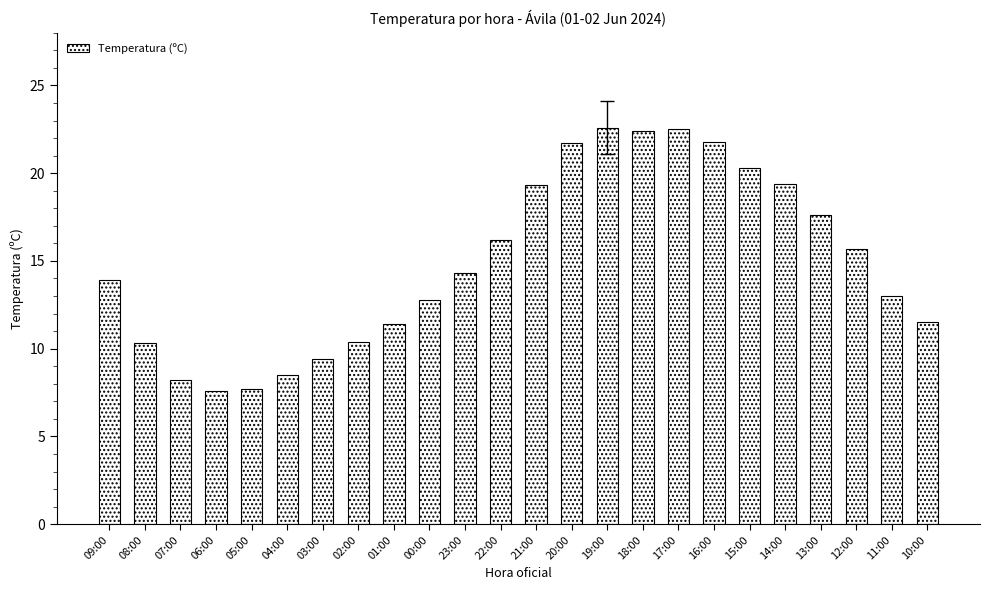

What is the sum of the values at 05:00 and 18:00?

30.1